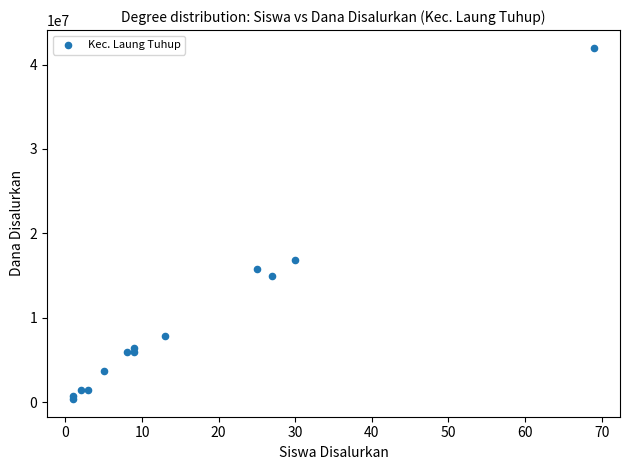

What Y value in the scatter plot is closest to 21187500?

16875000